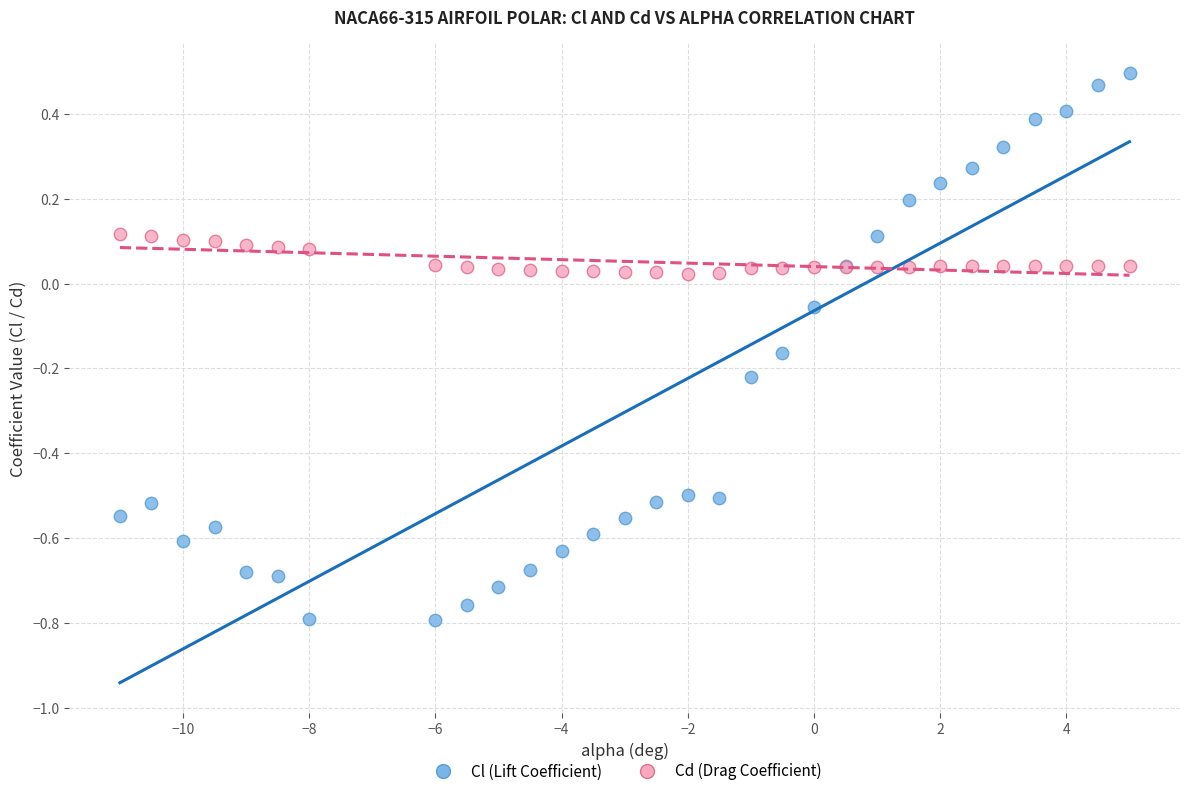

What are all the series names shown in the legend?

Cl (Lift Coefficient), Cd (Drag Coefficient)